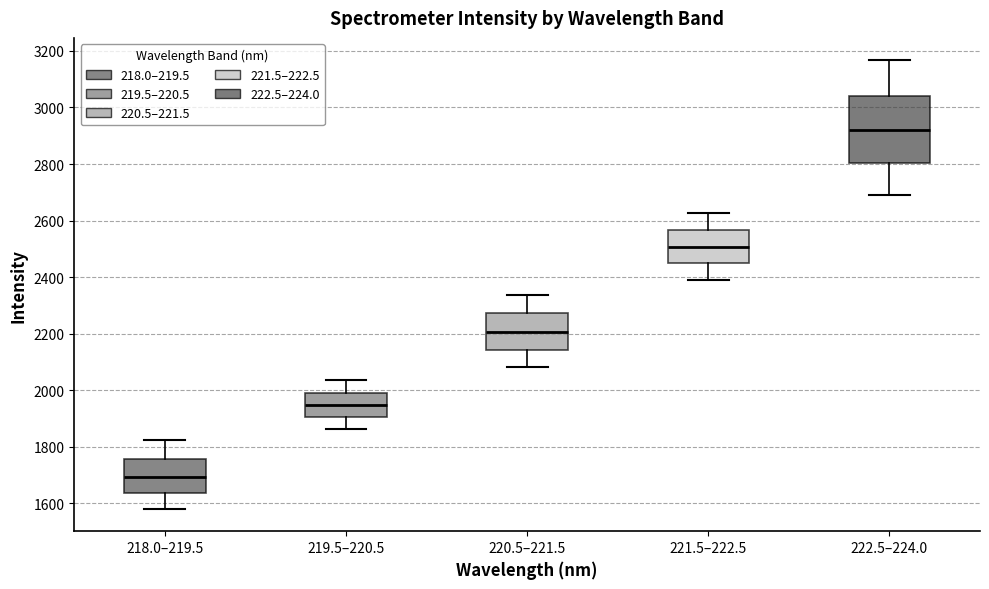

Which box has the highest median line?

222.5–224.0